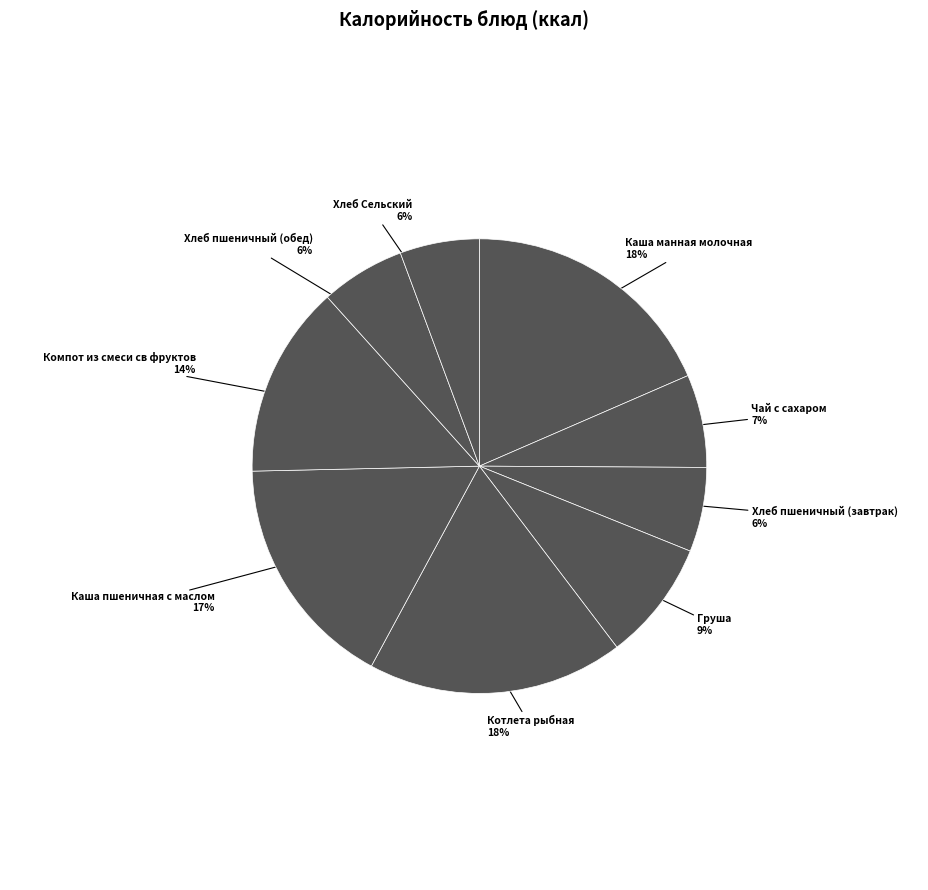

What is the smallest slice in the pie chart?

Хлеб Сельский